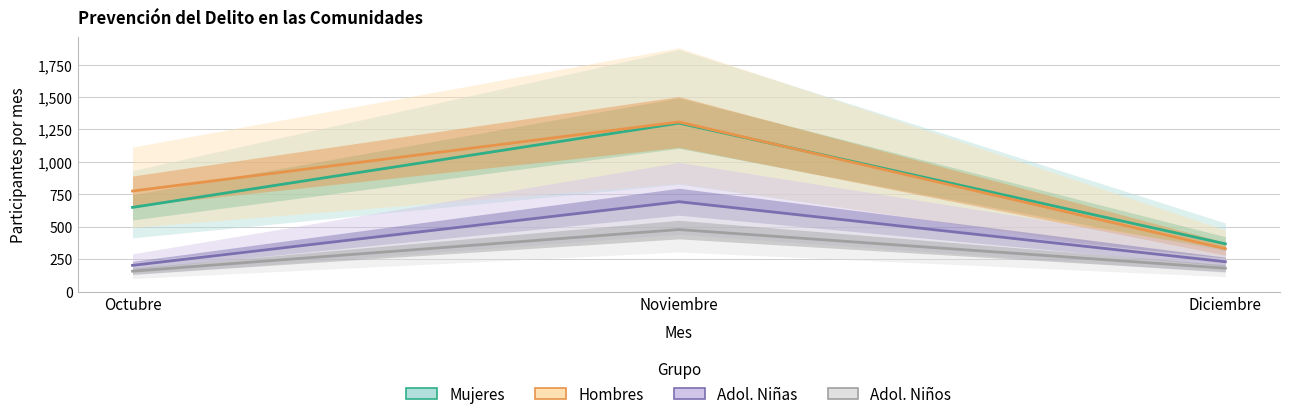

How many values in the Mujeres series exceed 649?

1